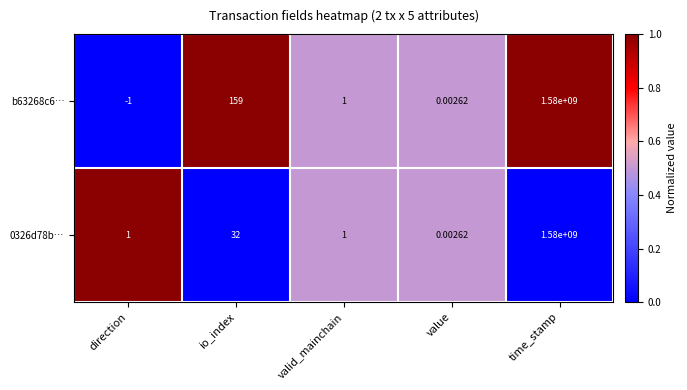

Is the value of 0326d78b… at valid_mainchain greater than the value of b63268c6… at io_index?

No